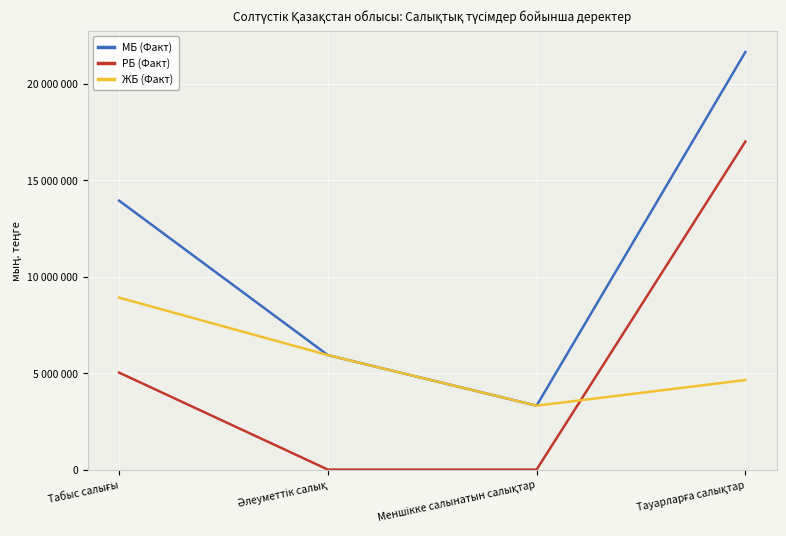

How many МБ (Факт) values are between 5933843 and 21642654?

3